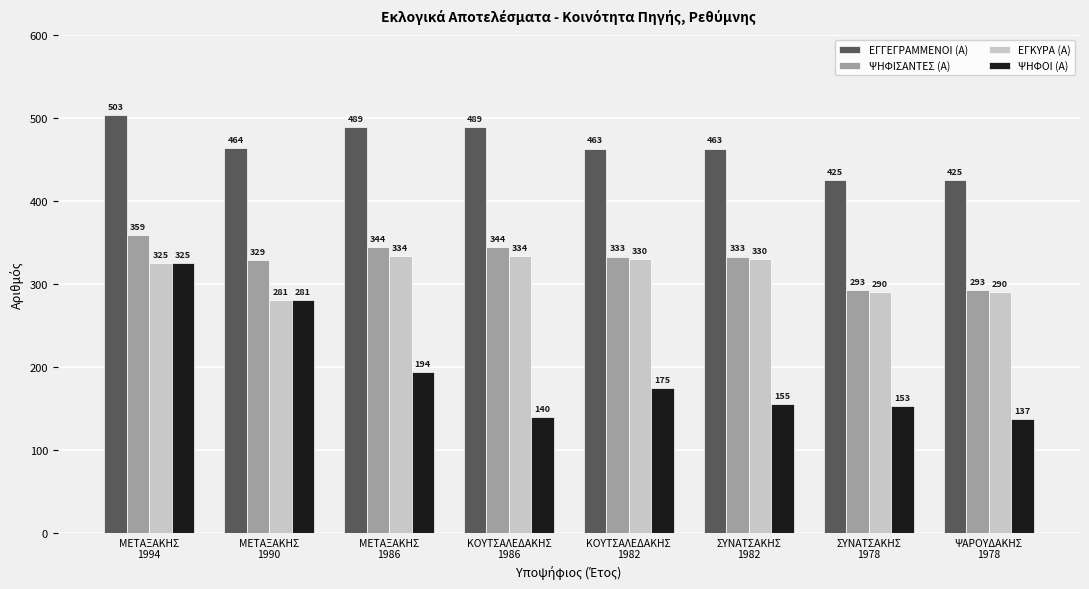

Is it true that ΨΗΦΙΣΑΝΤΕΣ (Α) equals 359 at ΜΕΤΑΞΑΚΗΣ
1994?

True